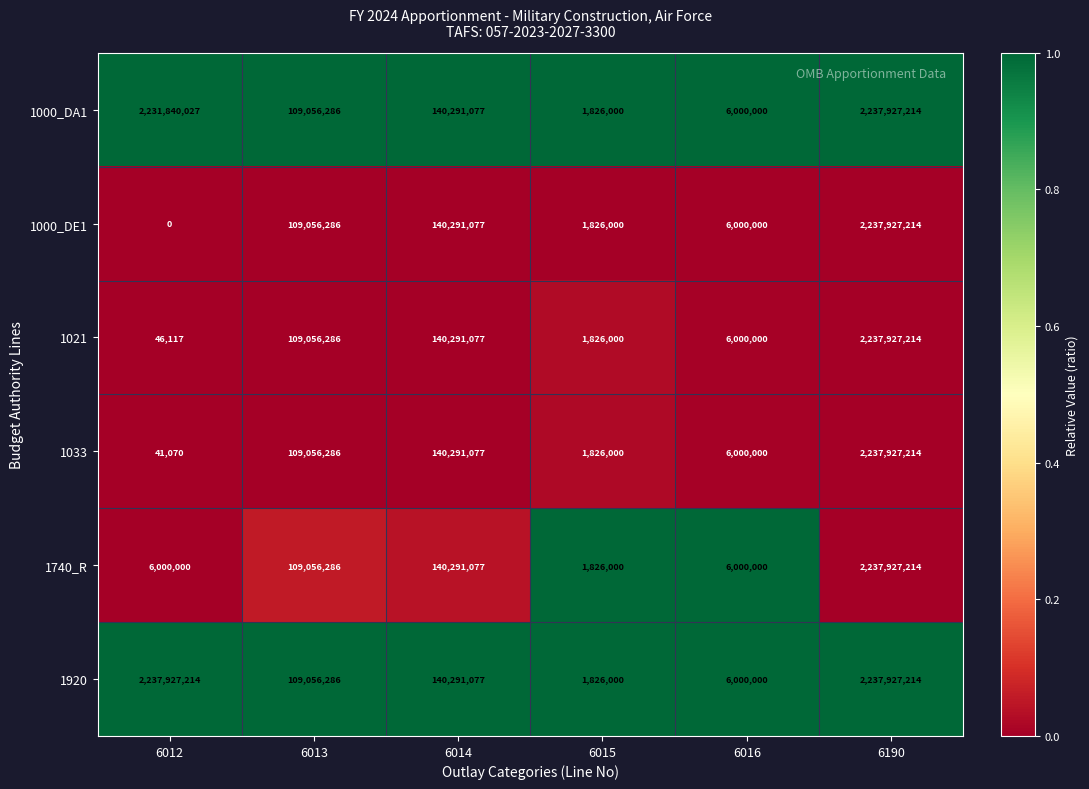

True or false: 1740_R has a value of 6000000 at 6012.

True